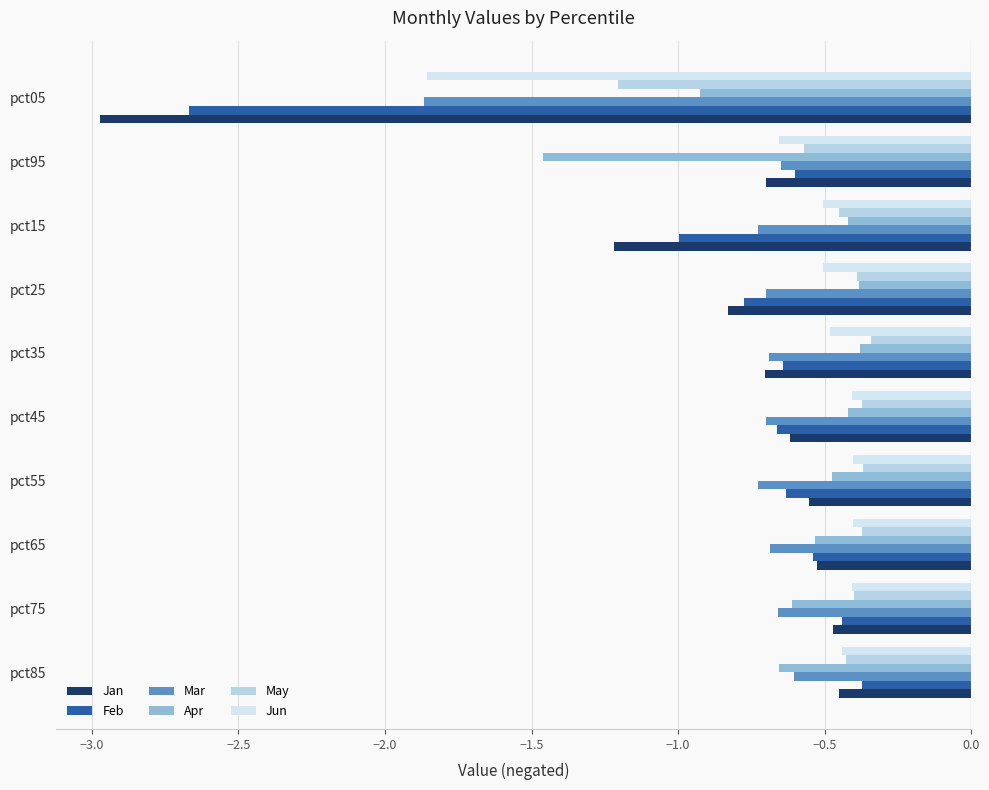

What is the lowest value of the Feb series?

-2.7